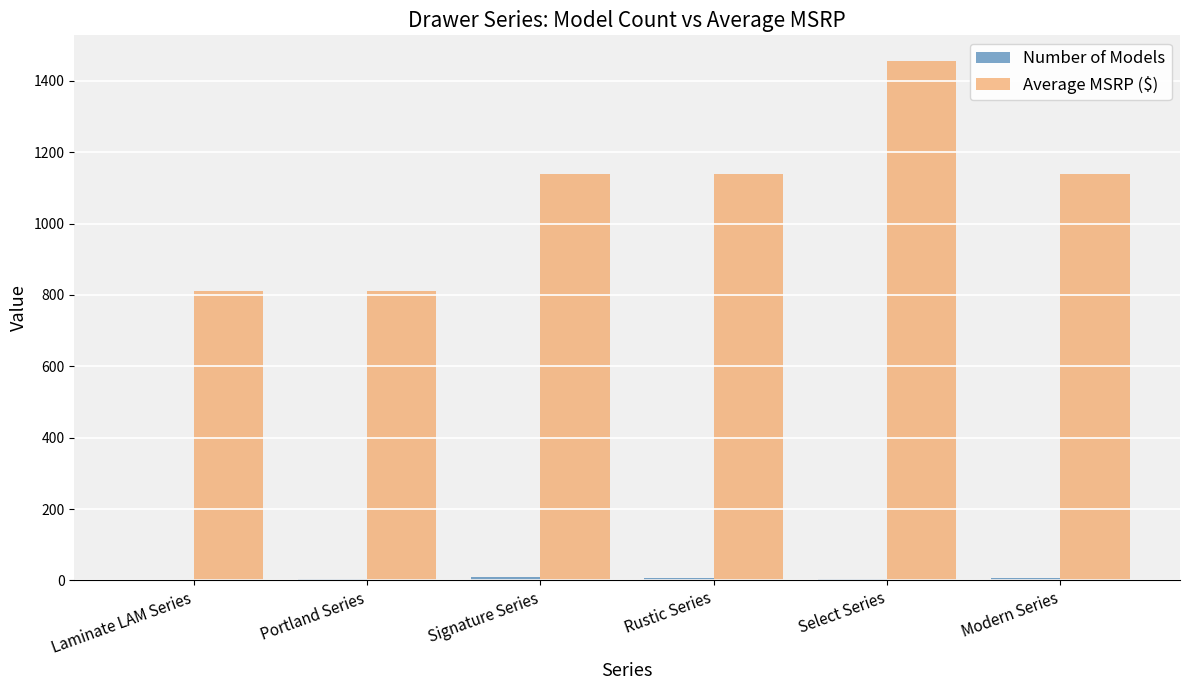

Which series has the widest spread of values?

Average MSRP ($)